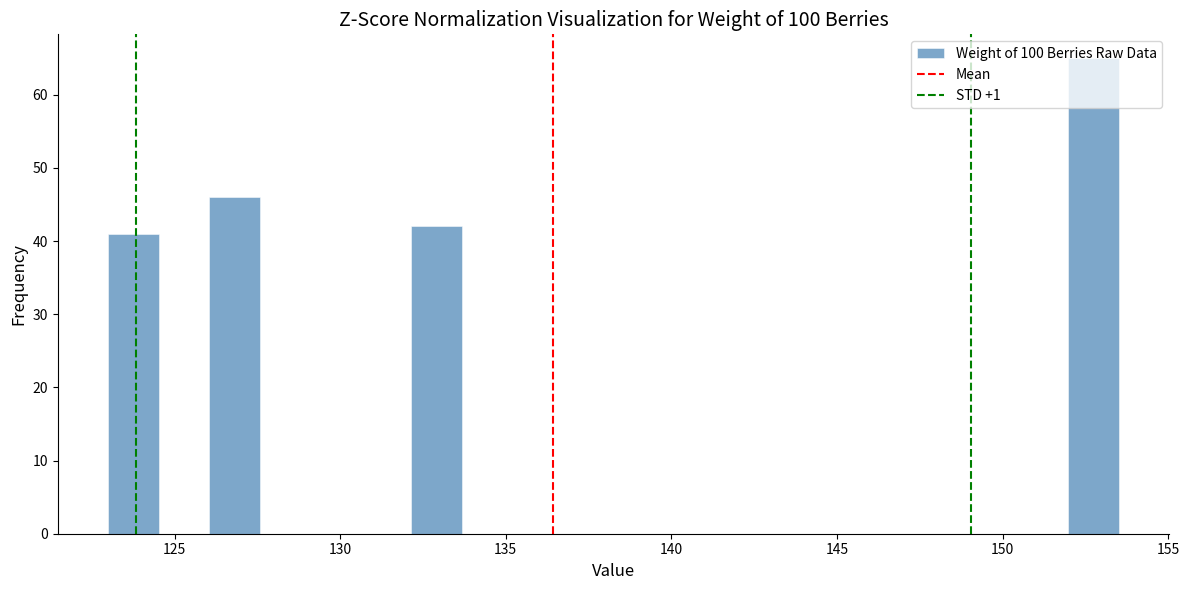

Read against the x-axis, roughly where is the centre of the tallest bar?

152.5